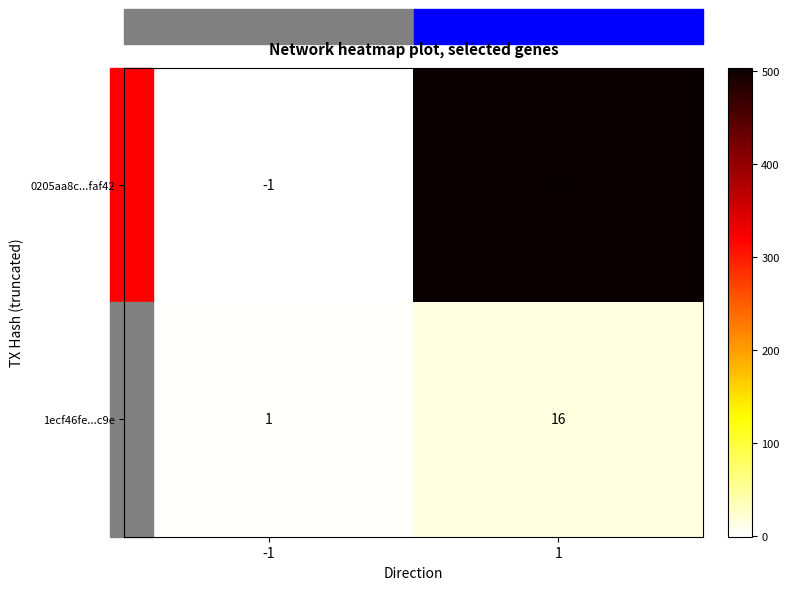

What is the sum of the 1ecf46fe...c9e values at 1 and -1?

17